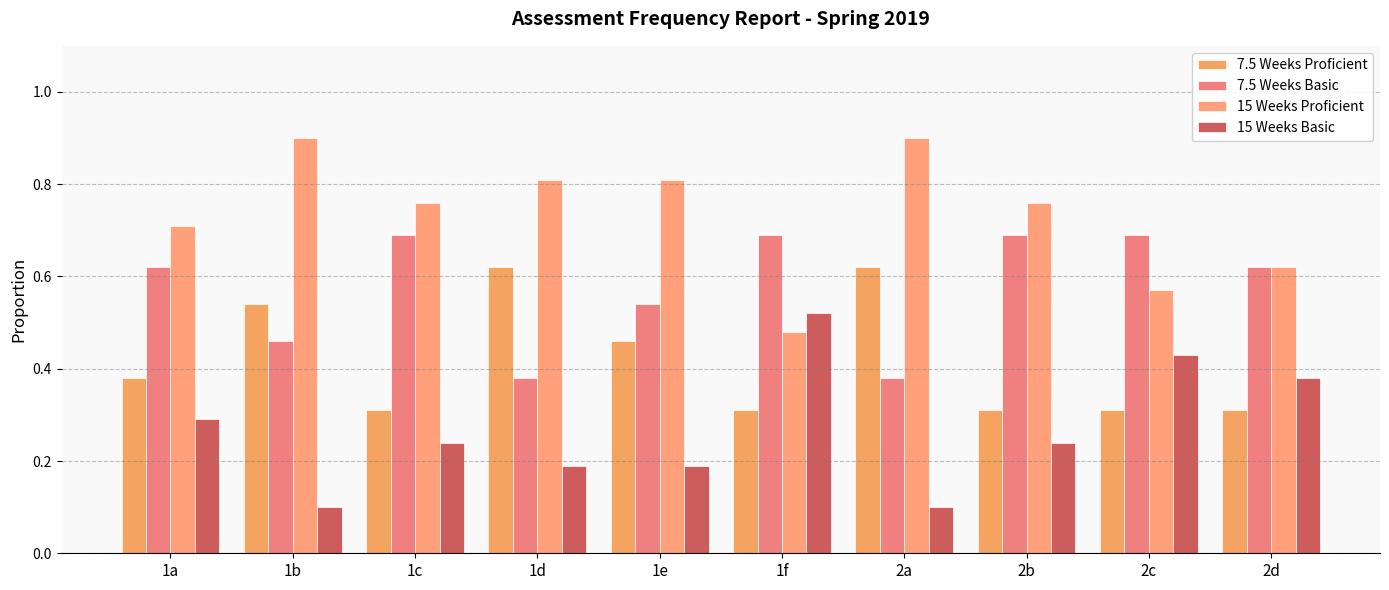

What is the label of the 10th bar from the left?

2d